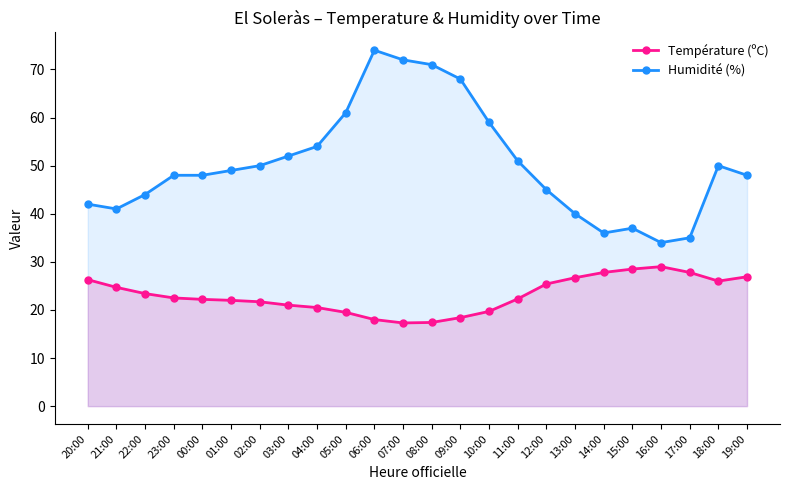

Between 21:00 and 05:00, which is larger?

21:00